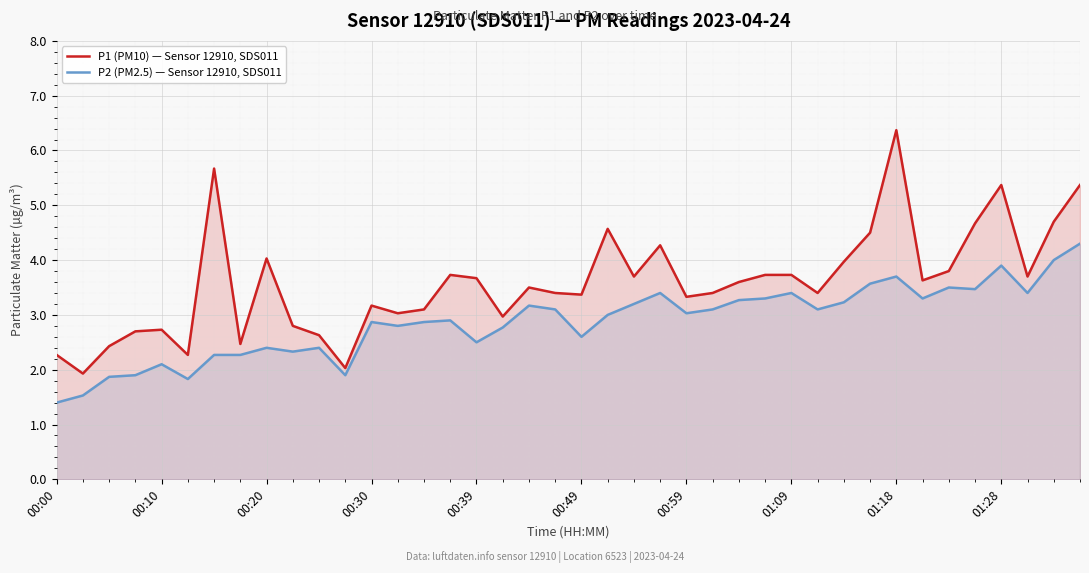

Which series has the largest total across all categories?

P1 (PM10) — Sensor 12910, SDS011